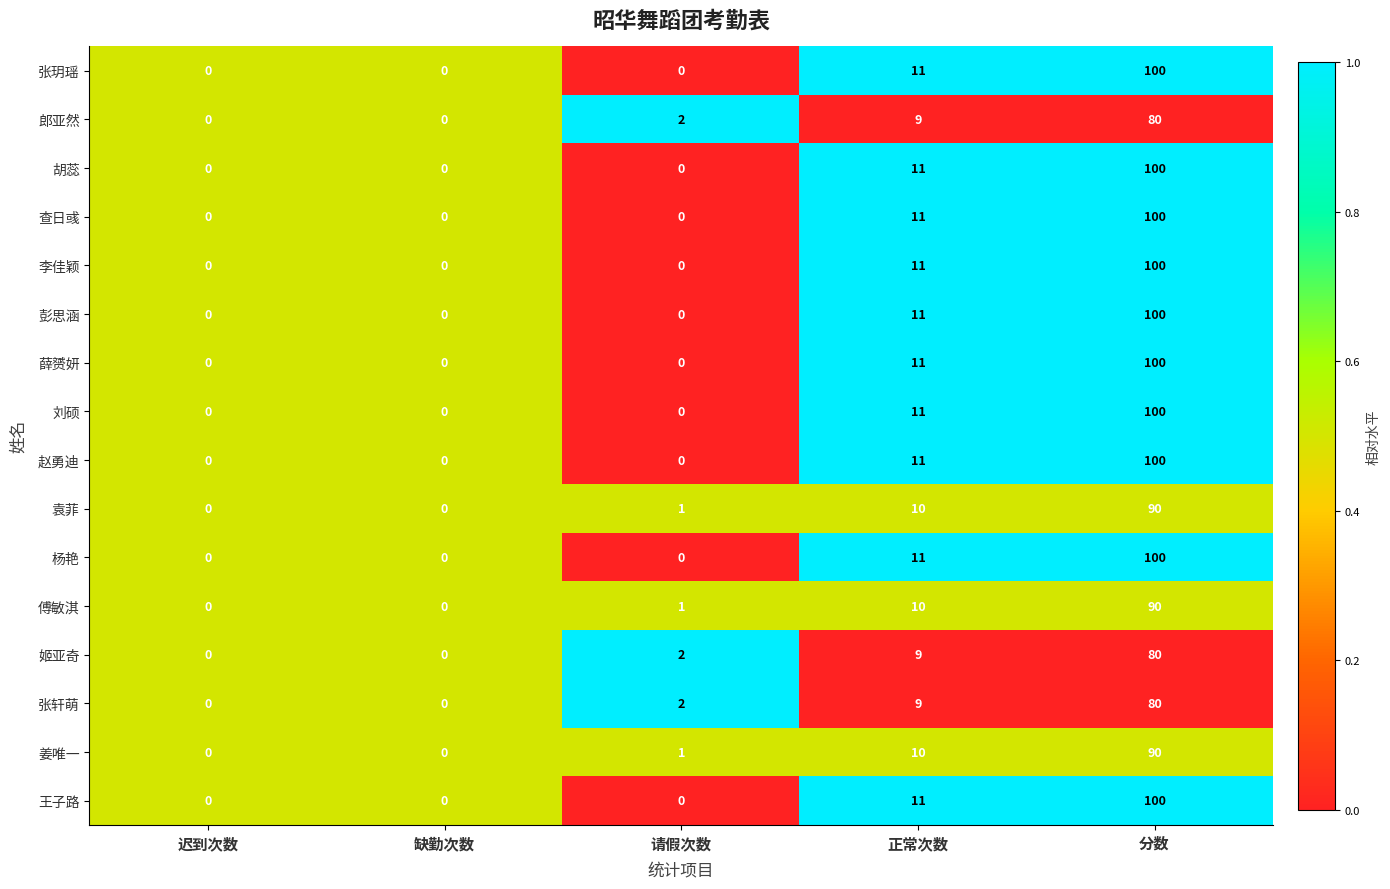

True or false: 胡蕊 has a value of 53 at 请假次数.

False